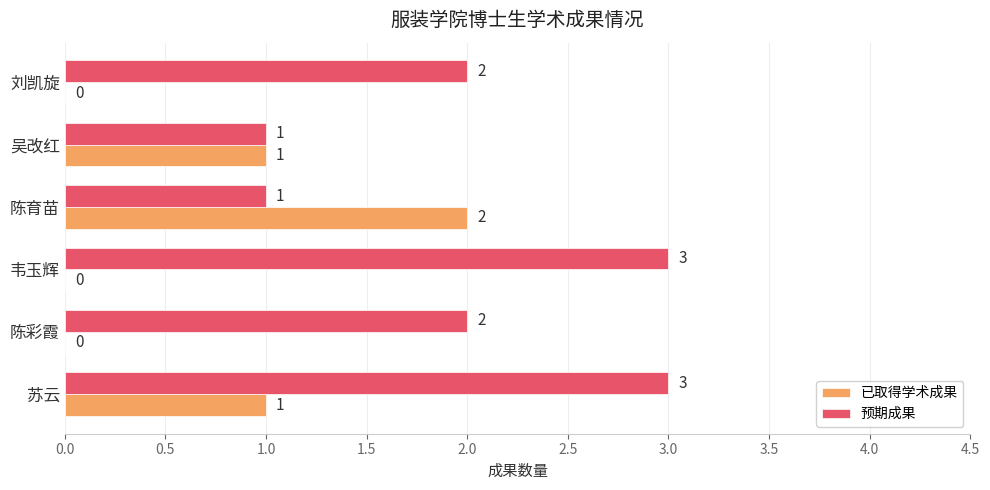

Which series has the largest total across all categories?

预期成果